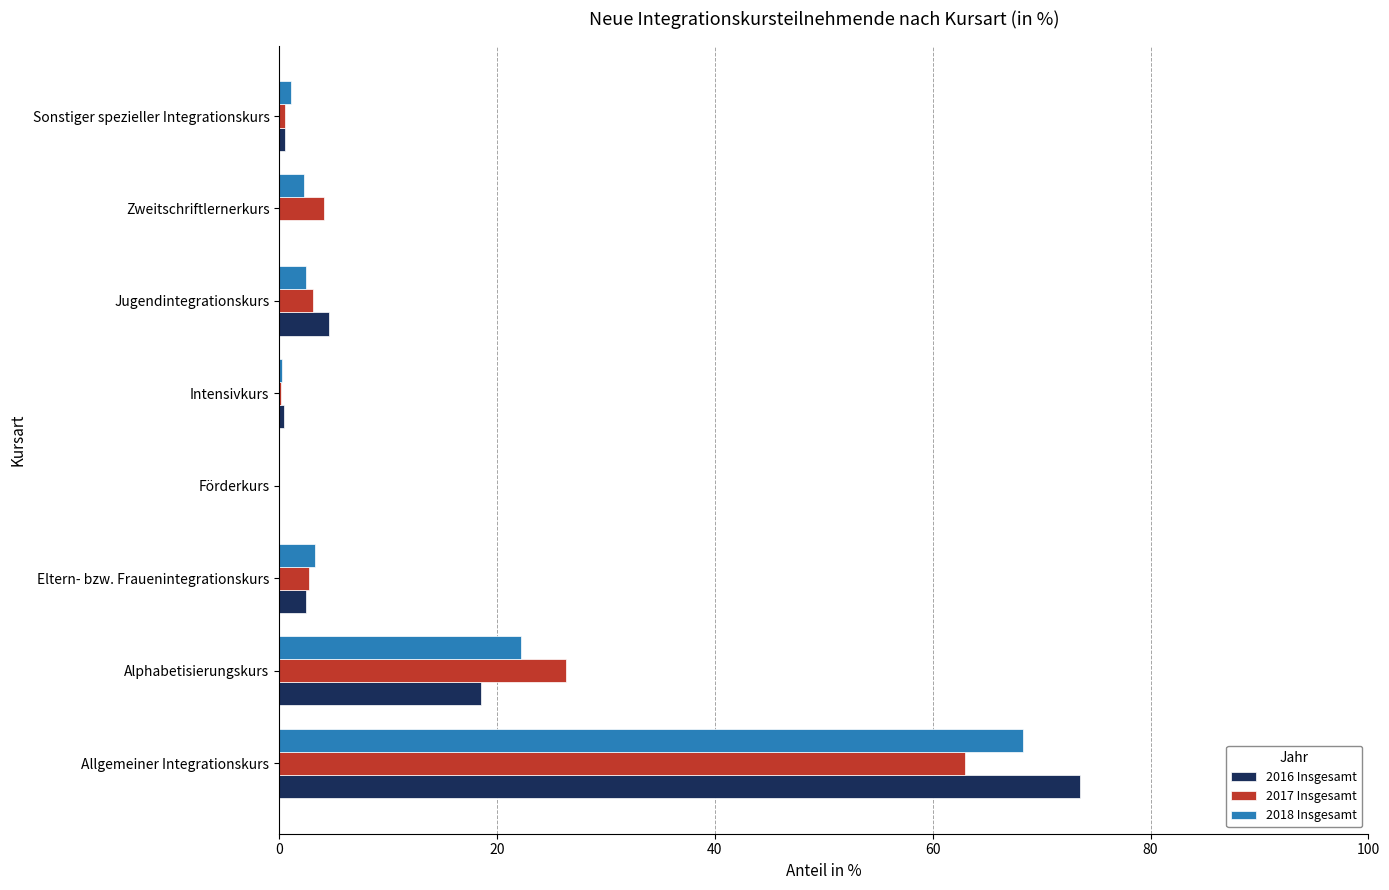

Count the number of categories in the chart.

8